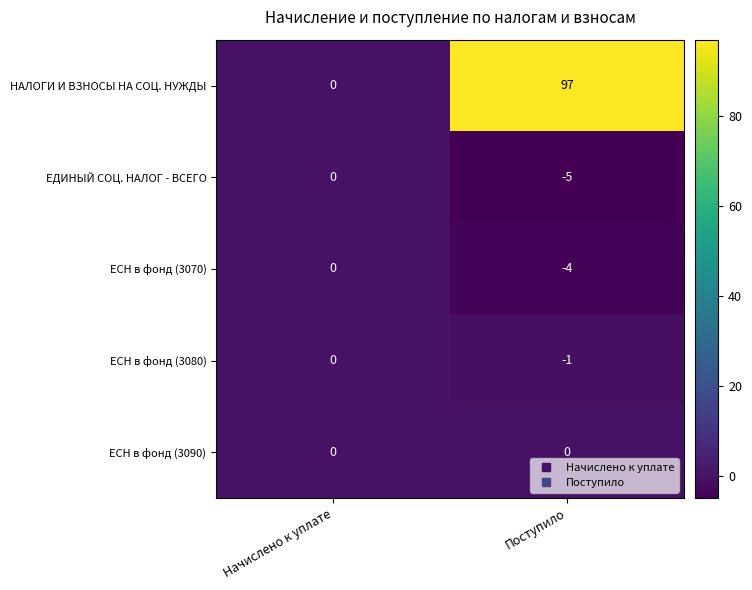

What is the difference between the maximum and minimum values in the НАЛОГИ И ВЗНОСЫ НА СОЦ. НУЖДЫ series?

97